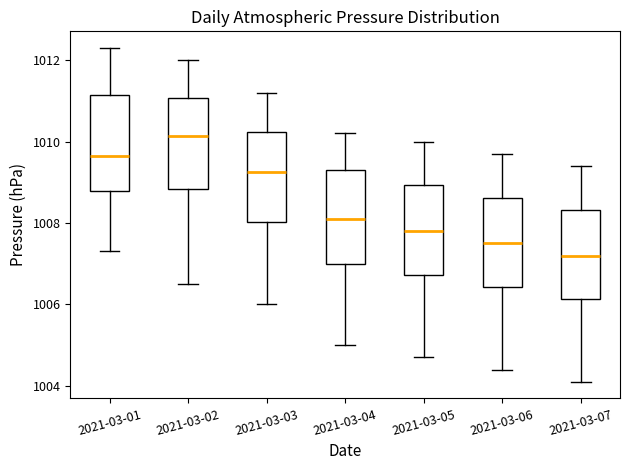

Reading left to right, transcribe this box plot: for each box, give where its median line is, the range the box spans, and where its two whiskers end, as read against the y-axis. The values are not printed on the chart, so give them approximately, as read against the axis.

2021-03-01: median 1009.6, box 1008.8 to 1011.2, whiskers 1007.4 to 1012.4
2021-03-02: median 1010.2, box 1008.8 to 1011.0, whiskers 1006.6 to 1012.0
2021-03-03: median 1009.2, box 1008.0 to 1010.2, whiskers 1006.0 to 1011.2
2021-03-04: median 1008.2, box 1007.0 to 1009.4, whiskers 1005.0 to 1010.2
2021-03-05: median 1007.8, box 1006.8 to 1009.0, whiskers 1004.8 to 1010.0
2021-03-06: median 1007.6, box 1006.4 to 1008.6, whiskers 1004.4 to 1009.8
2021-03-07: median 1007.2, box 1006.2 to 1008.4, whiskers 1004.2 to 1009.4